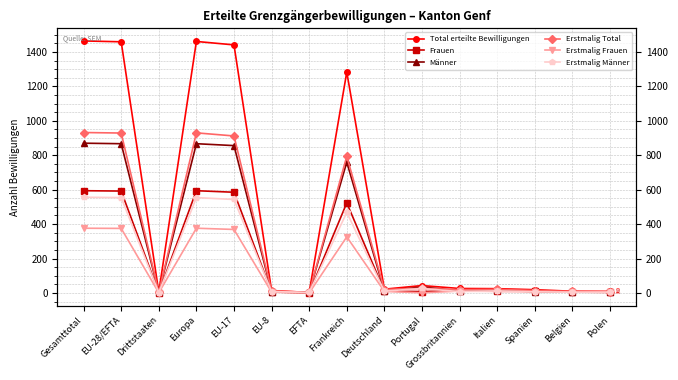

Reading left to right, what are all the values shown in this chart?

Total erteilte Bewilligungen: Gesamttotal=1464	EU-28/EFTA=1459	Drittstaaten=5	Europa=1461	EU-17=1441	EU-8=14	EFTA=3	Frankreich=1283	Deutschland=22	Portugal=43	Grossbritannien=26	Italien=25	Spanien=19	Belgien=10	Polen=9
Frauen: Gesamttotal=594	EU-28/EFTA=592	Drittstaaten=2	Europa=594	EU-17=585	EU-8=6	EFTA=0	Frankreich=523	Deutschland=11	Portugal=8	Grossbritannien=14	Italien=10	Spanien=11	Belgien=5	Polen=4
Männer: Gesamttotal=870	EU-28/EFTA=867	Drittstaaten=3	Europa=867	EU-17=856	EU-8=8	EFTA=3	Frankreich=760	Deutschland=11	Portugal=35	Grossbritannien=12	Italien=15	Spanien=8	Belgien=5	Polen=5
Erstmalig Total: Gesamttotal=932	EU-28/EFTA=929	Drittstaaten=3	Europa=930	EU-17=912	EU-8=13	EFTA=3	Frankreich=794	Deutschland=20	Portugal=27	Grossbritannien=19	Italien=21	Spanien=14	Belgien=9	Polen=8
Erstmalig Frauen: Gesamttotal=376	EU-28/EFTA=375	Drittstaaten=1	Europa=376	EU-17=369	EU-8=5	EFTA=0	Frankreich=326	Deutschland=9	Portugal=1	Grossbritannien=11	Italien=9	Spanien=7	Belgien=5	Polen=3
Erstmalig Männer: Gesamttotal=556	EU-28/EFTA=554	Drittstaaten=2	Europa=554	EU-17=543	EU-8=8	EFTA=3	Frankreich=468	Deutschland=11	Portugal=26	Grossbritannien=8	Italien=12	Spanien=7	Belgien=4	Polen=5